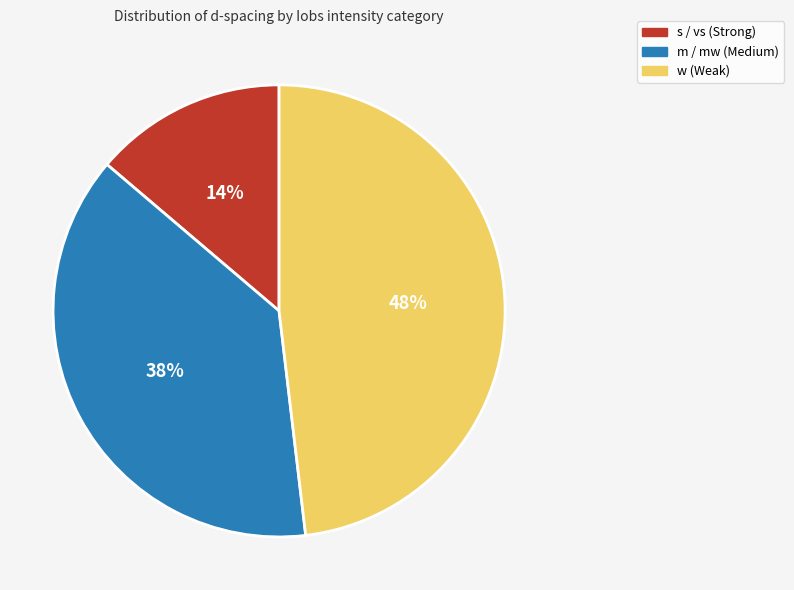

Is there a majority slice in this chart?

No